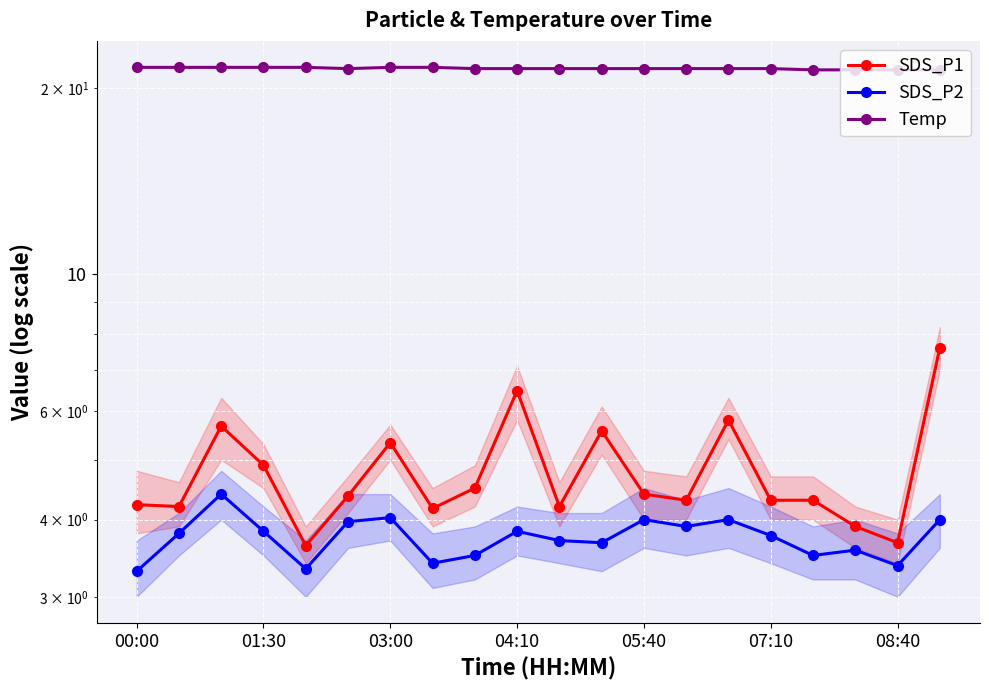

The SDS_P2 series shows 0.8 at 11. True or false?

False